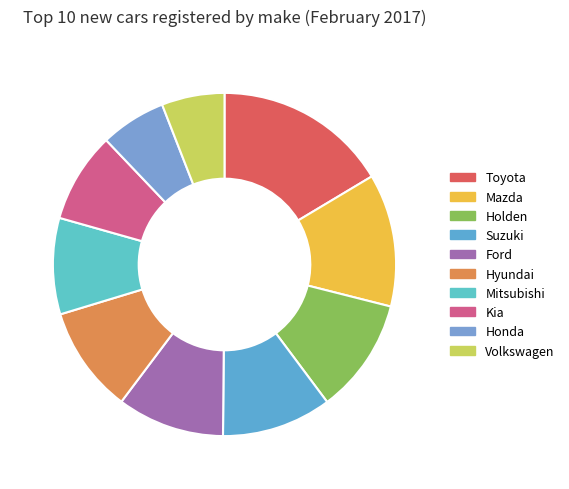

True or false: Suzuki accounts for 4% of the total.

False